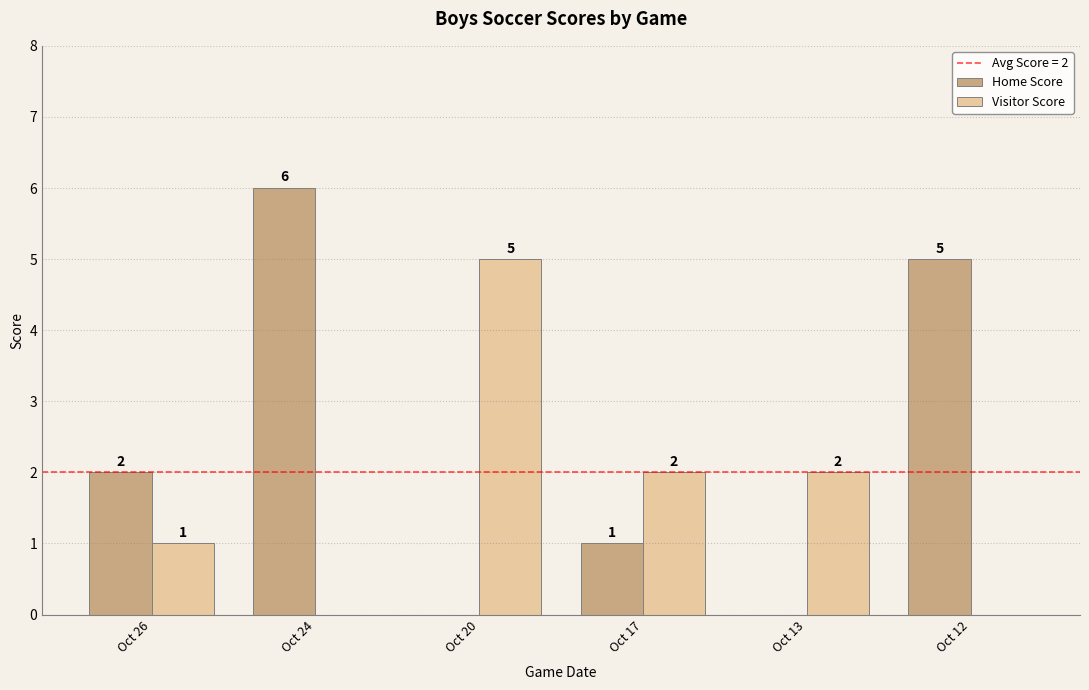

Are the bars grouped side by side (vs. stacked)?

Yes